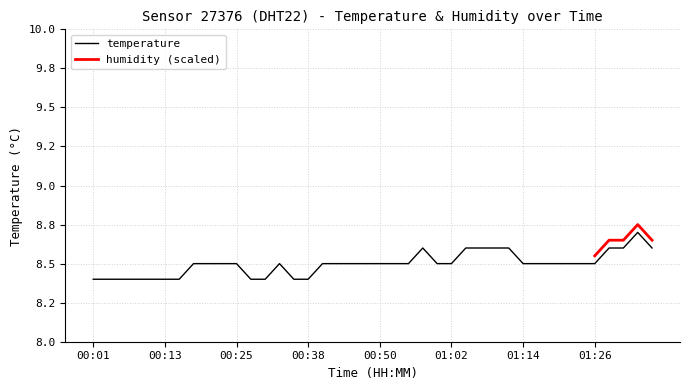

What is the label of the 12th point from the right?

01:09